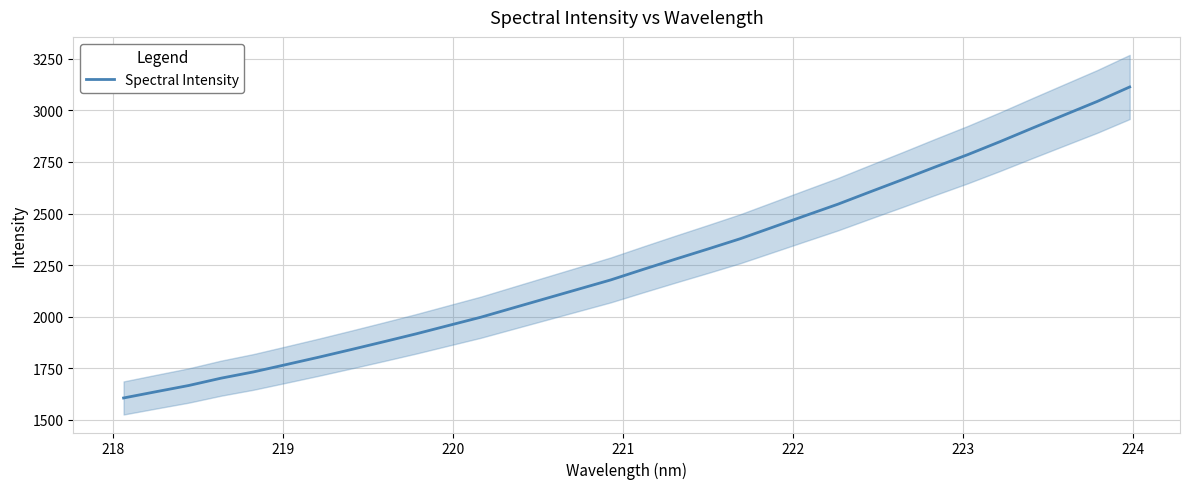

What is the maximum value for Spectral Intensity?

3113.9